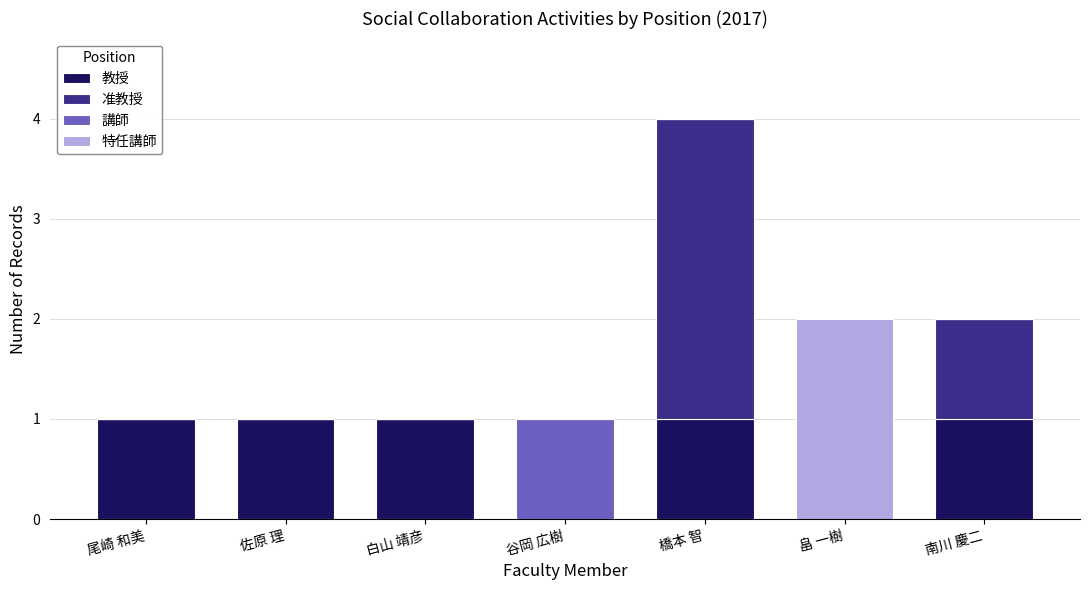

Are the bars grouped side by side (vs. stacked)?

No